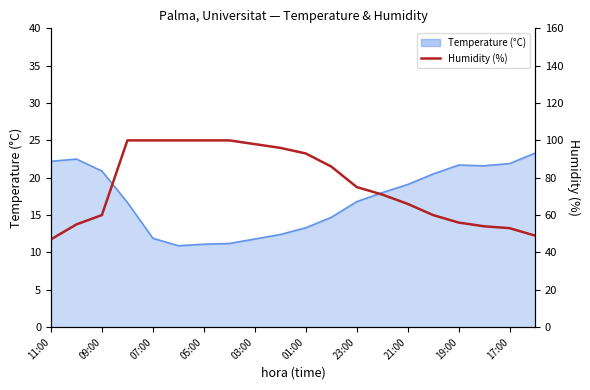

How many values are below 75?

10